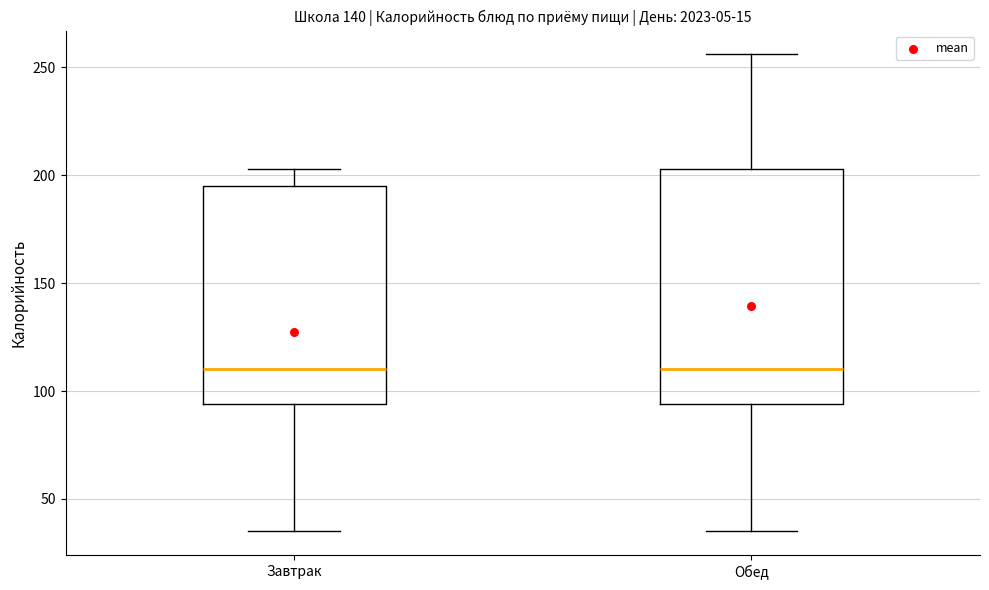

Which box is the tallest, from its lower edge to its upper edge?

Обед